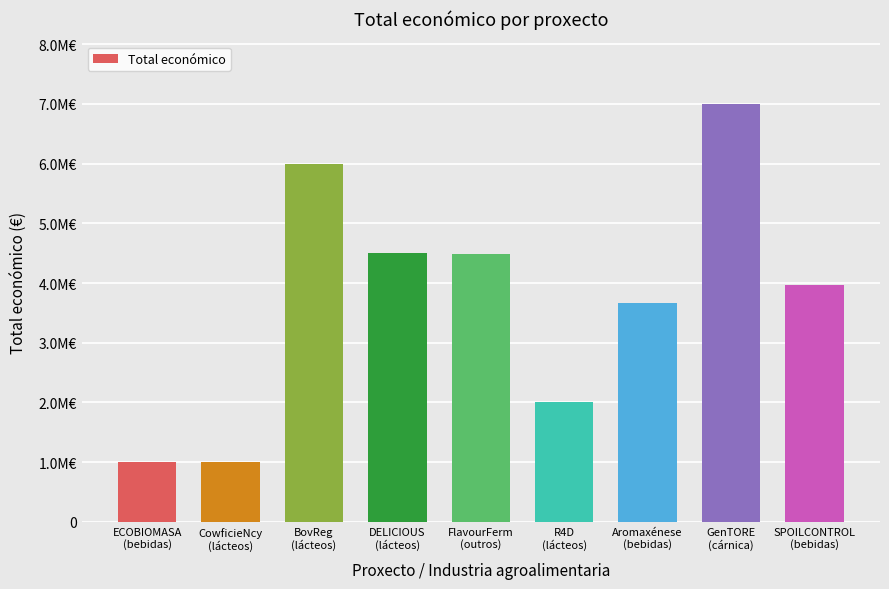

The chart shows a value of 4494655 at GenTORE
(cárnica). True or false?

False